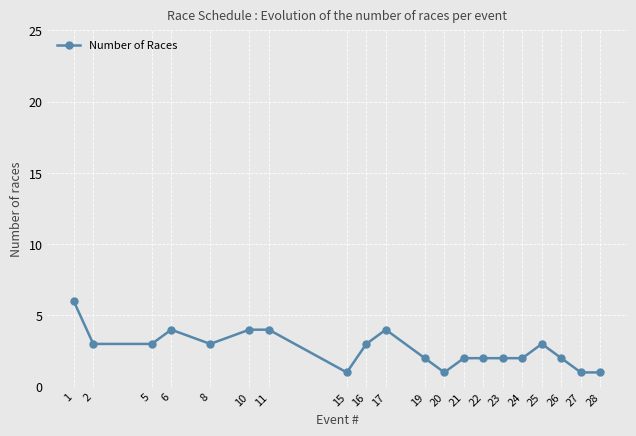

What is the maximum value shown in the chart?

6